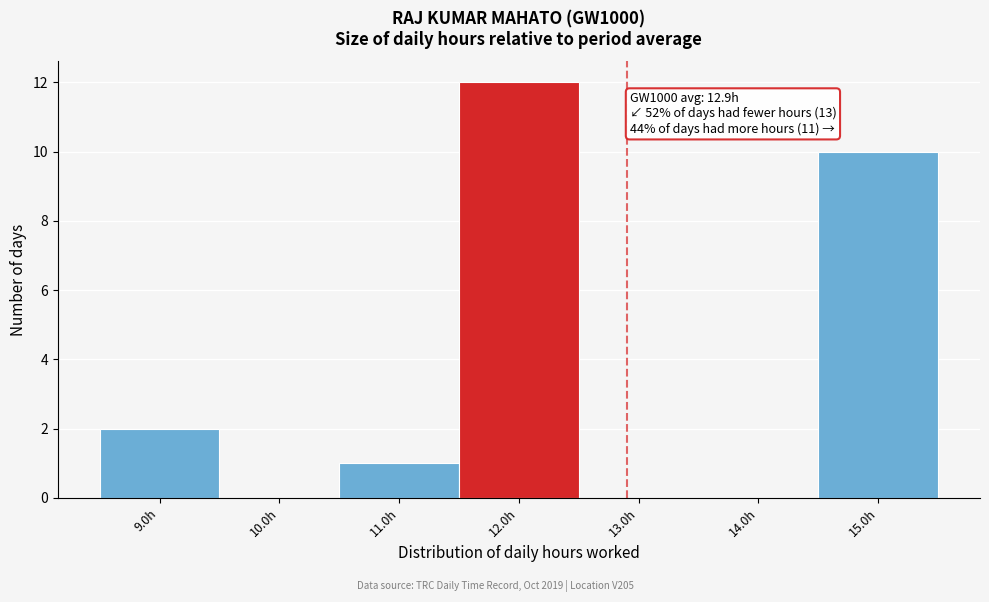

Which range on the x-axis has the tallest bar?

11.5 to 12.5